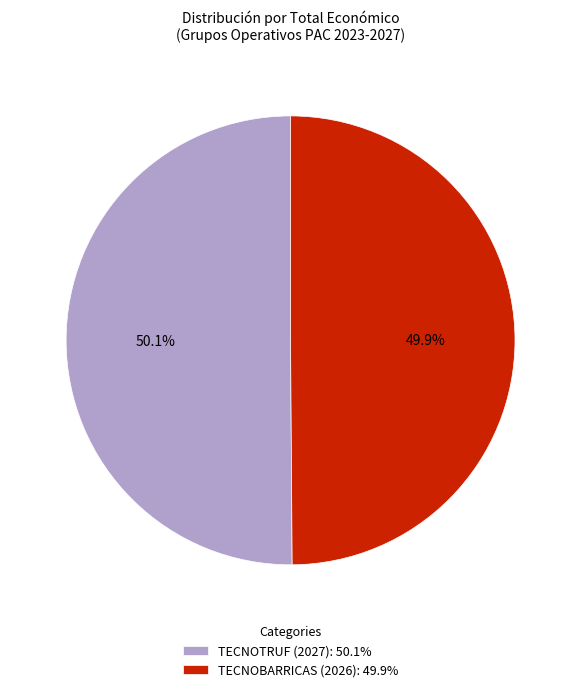

What is the ratio of the value at TECNOBARRICAS (2026): 49.9% to the value at TECNOTRUF (2027): 50.1%?

1.0